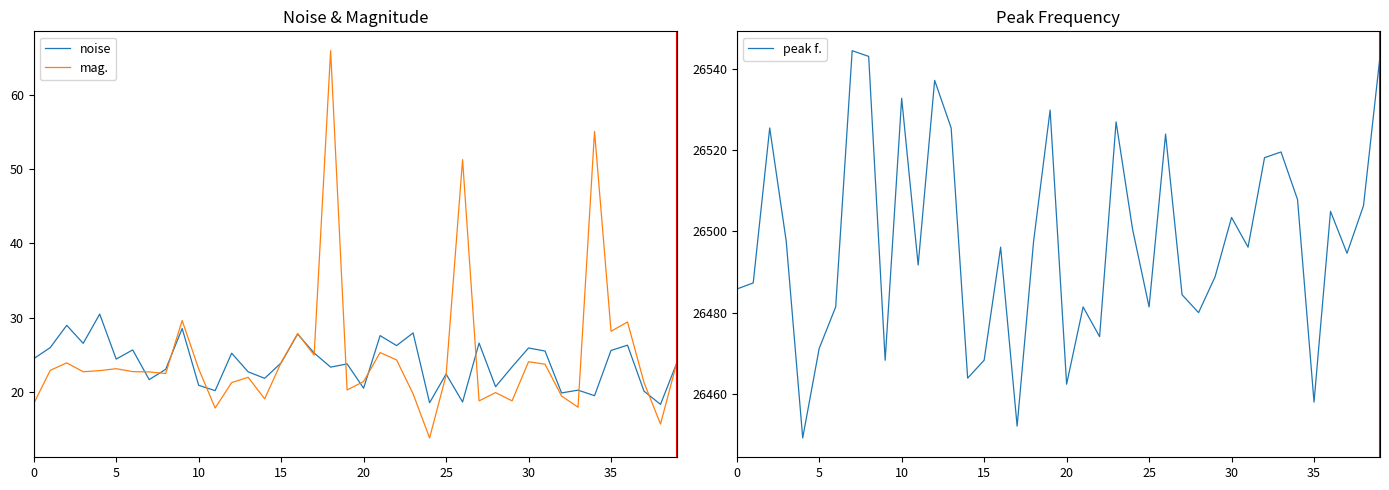

What is the highest value of the mag. series?

65.9